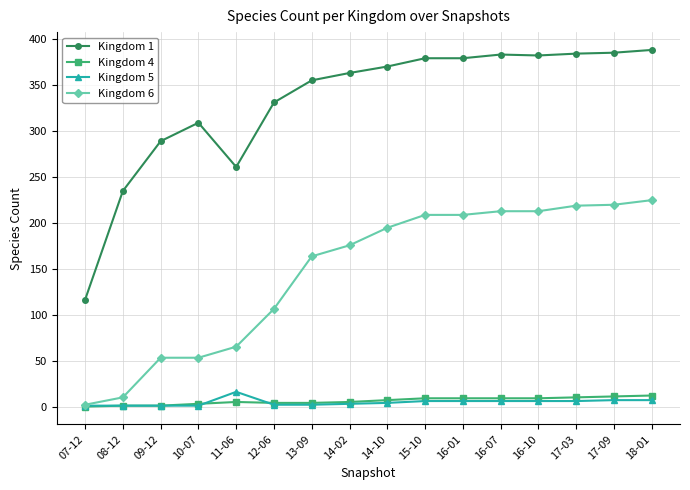

What is the label of the 5th point from the left?

11-06